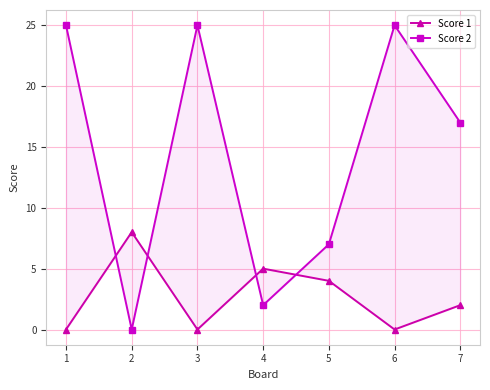

At how many categories does at least one series exceed 17?

3